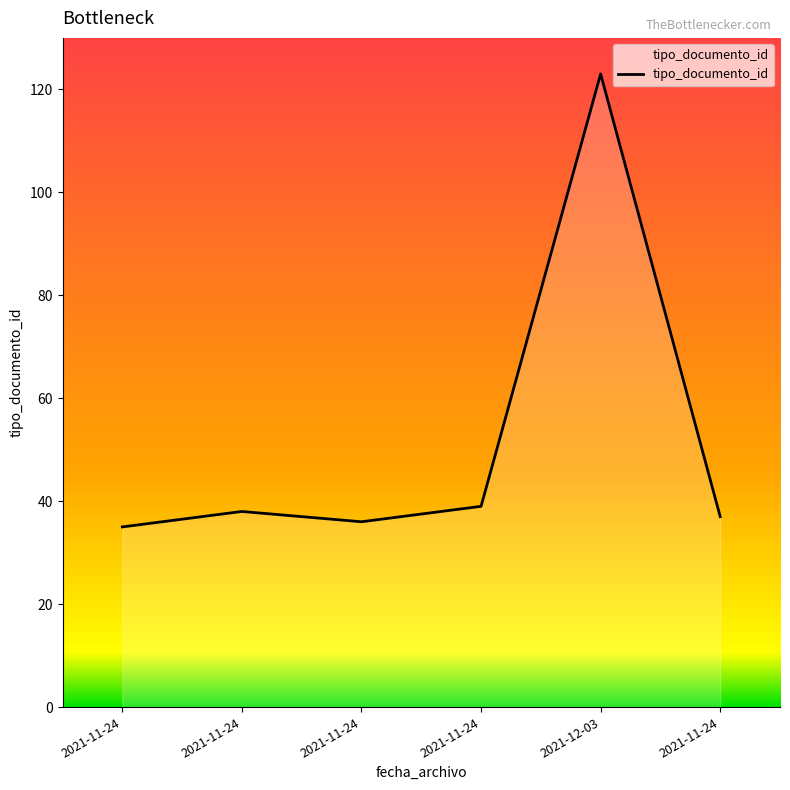

How many distinct data groups are displayed?

1